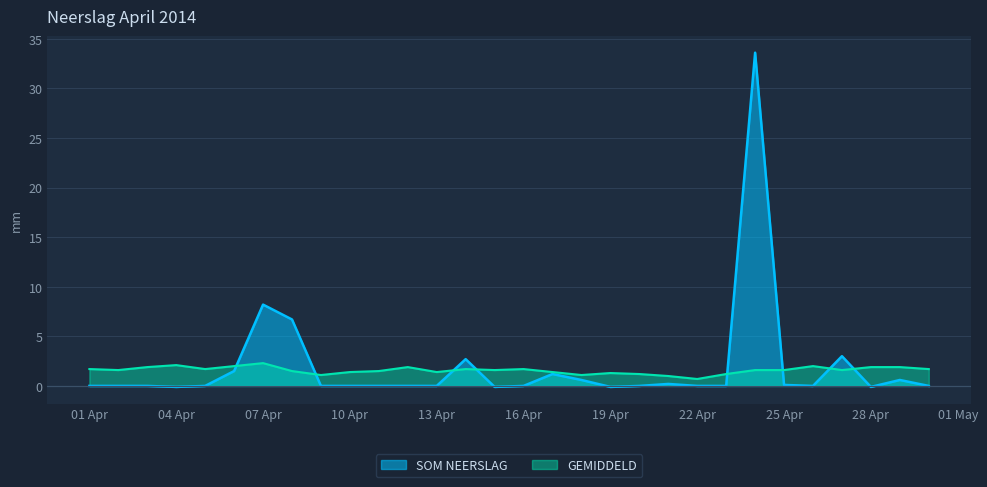

What is the total value across all series at 2014-04-11?

1.5